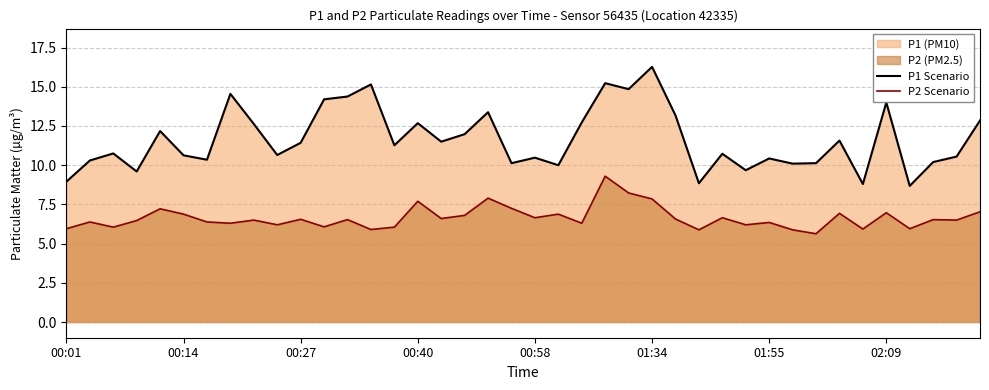

What value does the P2 Scenario series have at 00:58?

6.7